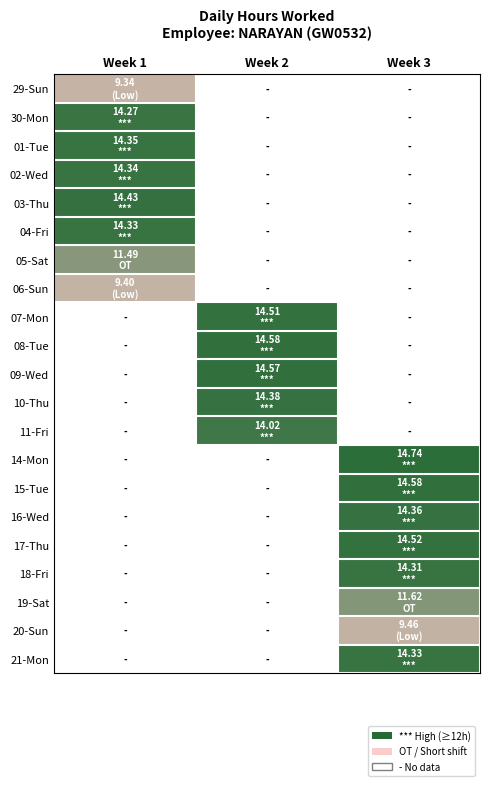

Where is 10-Thu nearest to the value 0?

Week 2